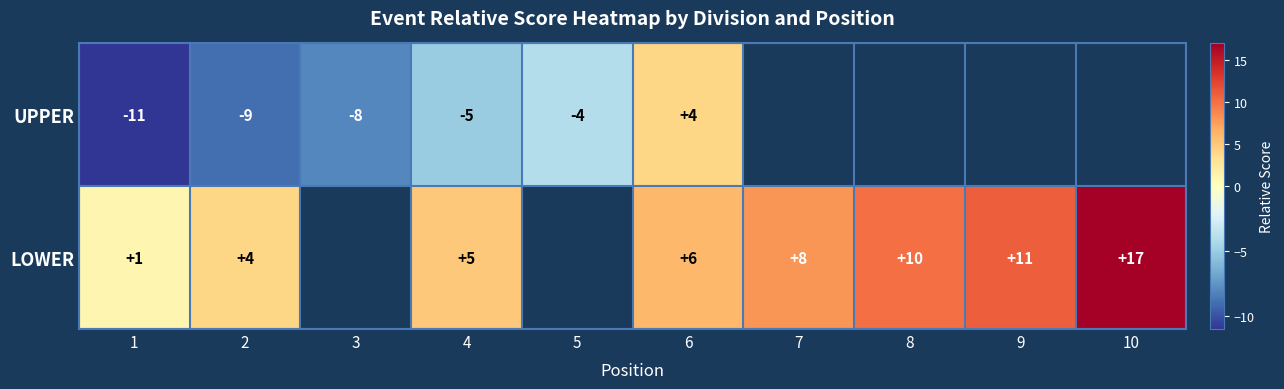

True or false: LOWER has a value of 4 at 2.

True